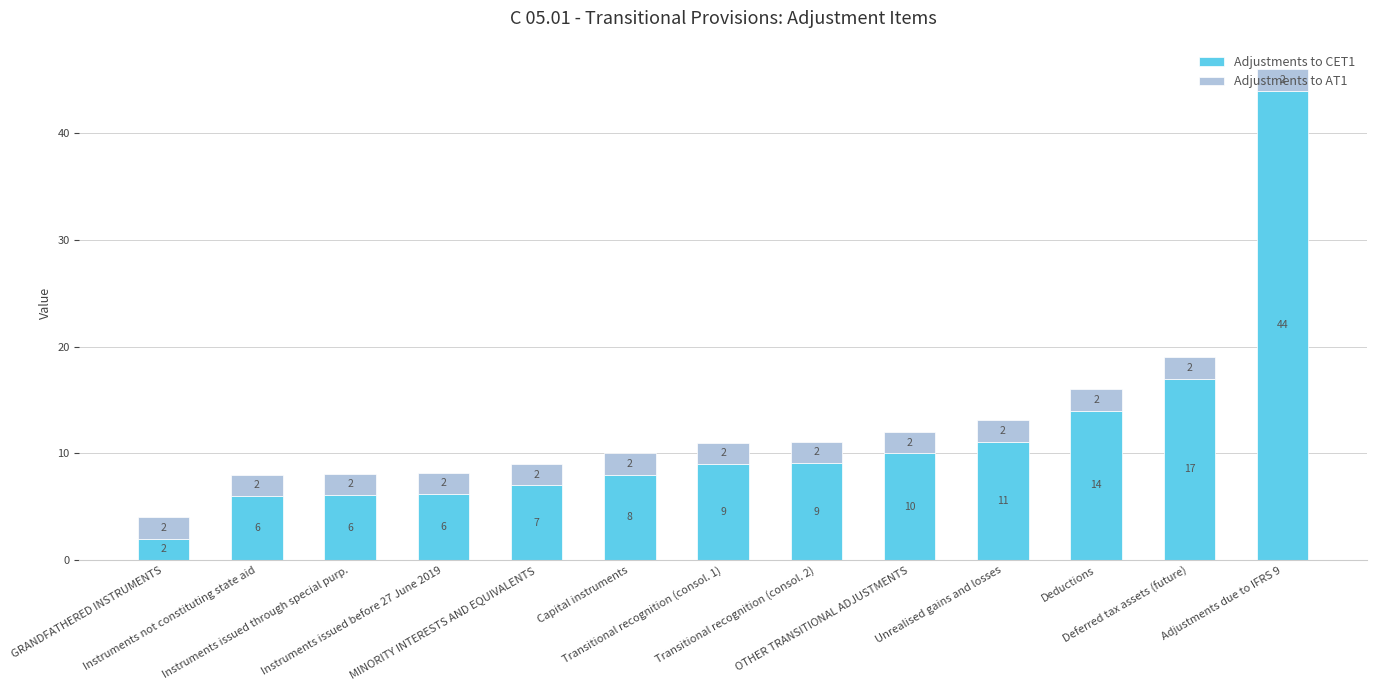

What is the minimum value for Adjustments to CET1?

2.0